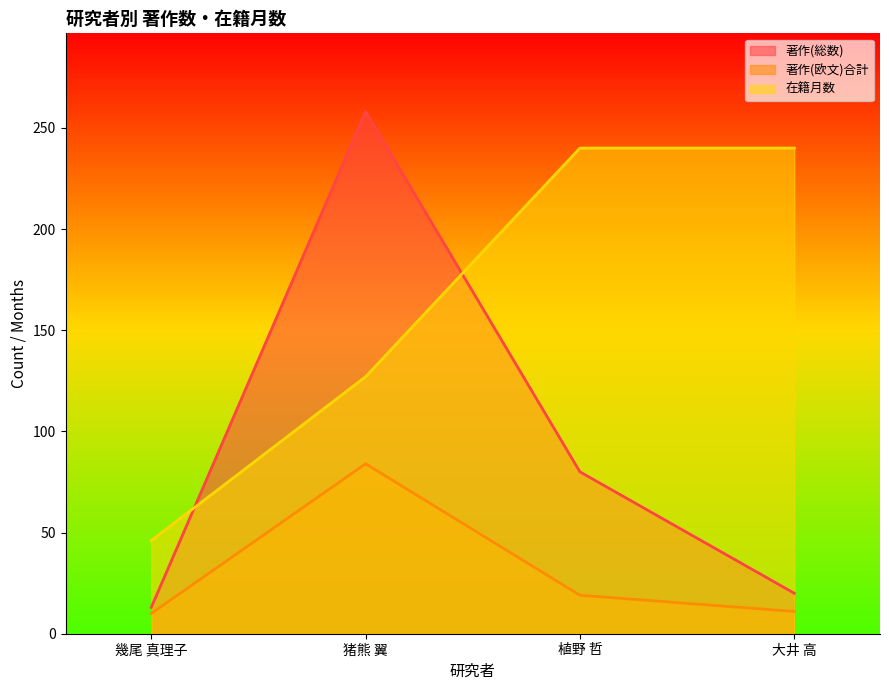

Which series has the largest total across all categories?

在籍月数